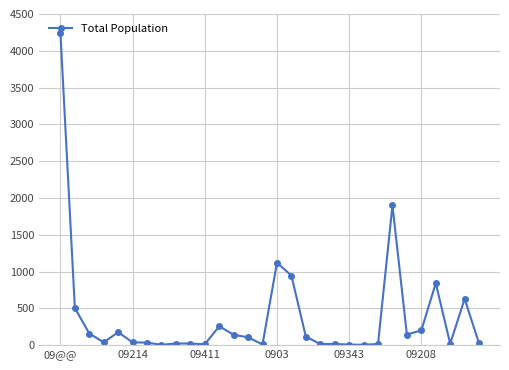

How many data points does each series have?

30